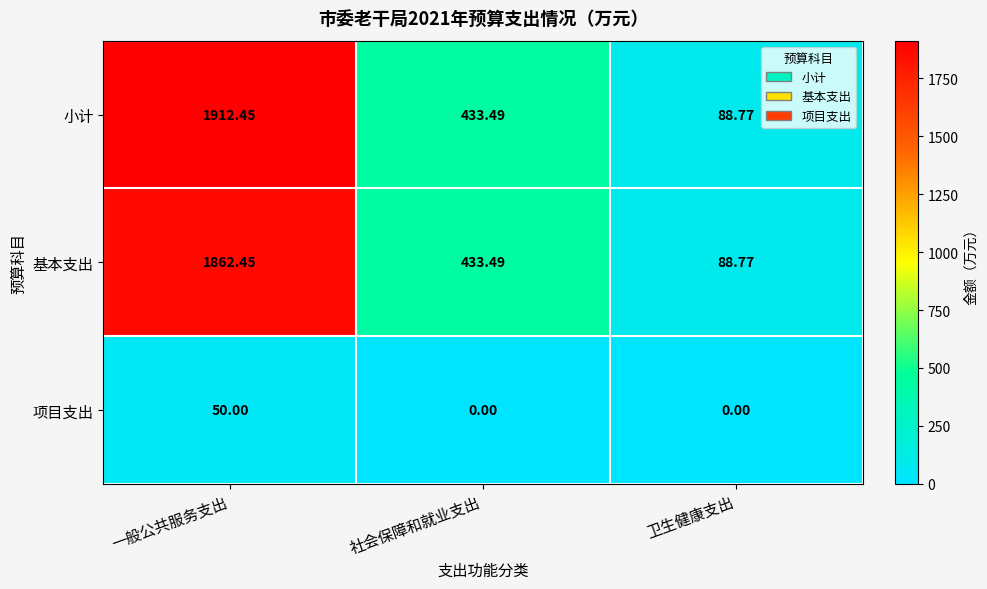

Which label corresponds to the largest value in the chart?

一般公共服务支出